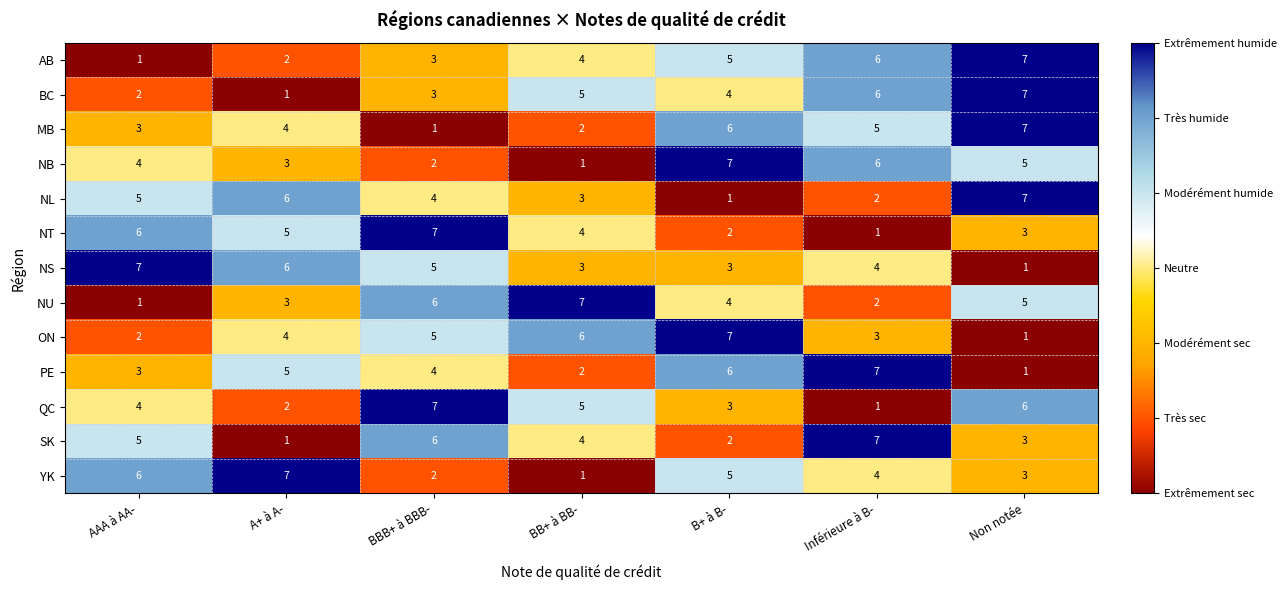

At which category is the sum across all series the highest?

Non notée